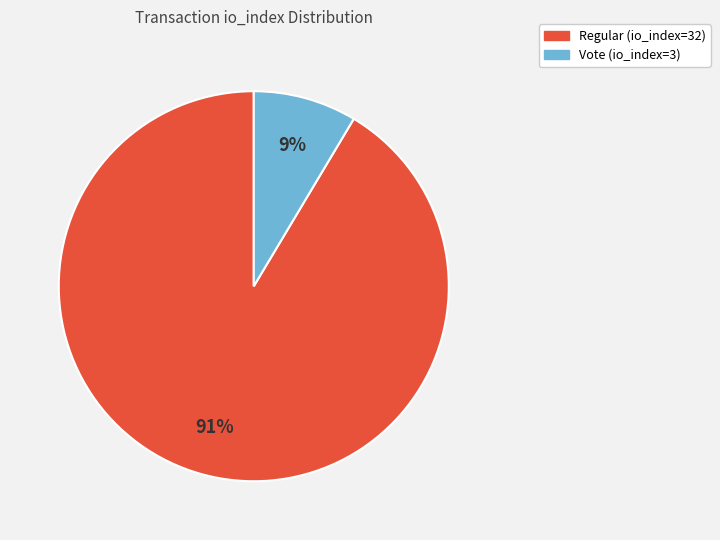

Do Regular (io_index=32) and Vote (io_index=3) together represent more than half of the pie?

Yes